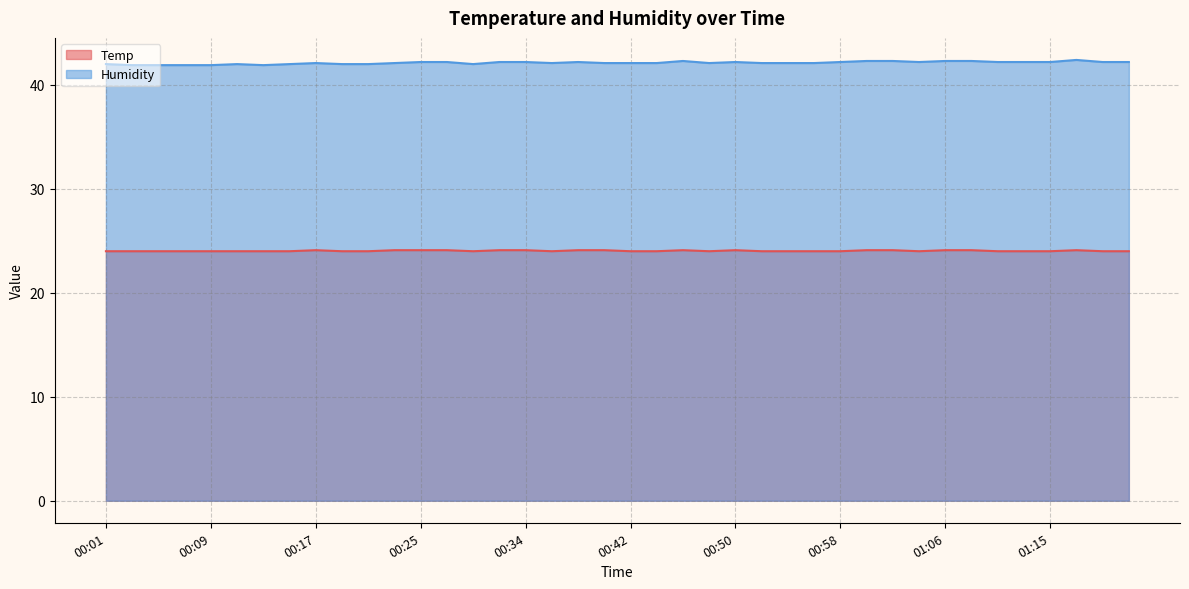

The Temp series shows 24.0 at 00:30. True or false?

True